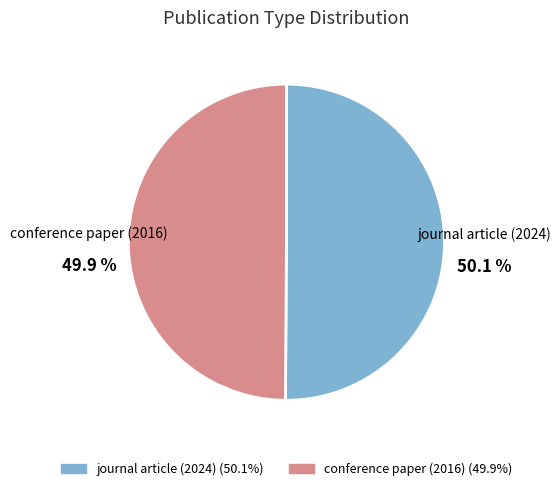

What is the ratio of the value at conference paper (2016) to the value at journal article (2024)?

1.0